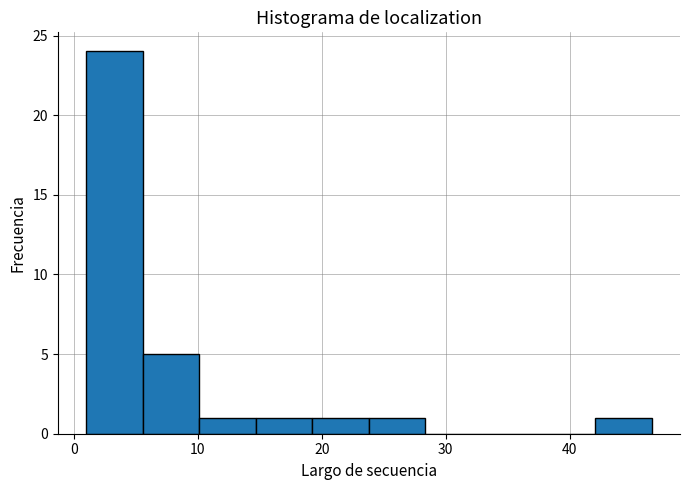

Reading left to right, list every bar in this chart as the range it spans on the x-axis followed by its height. Neither the bar edges nor the heights are printed on the chart, so give them approximately, as read against the axes.

1 to 6: 24
6 to 10: 5
10 to 15: 1
15 to 19: 1
19 to 24: 1
24 to 28: 1
28 to 33: 0
33 to 37: 0
37 to 42: 0
42 to 47: 1